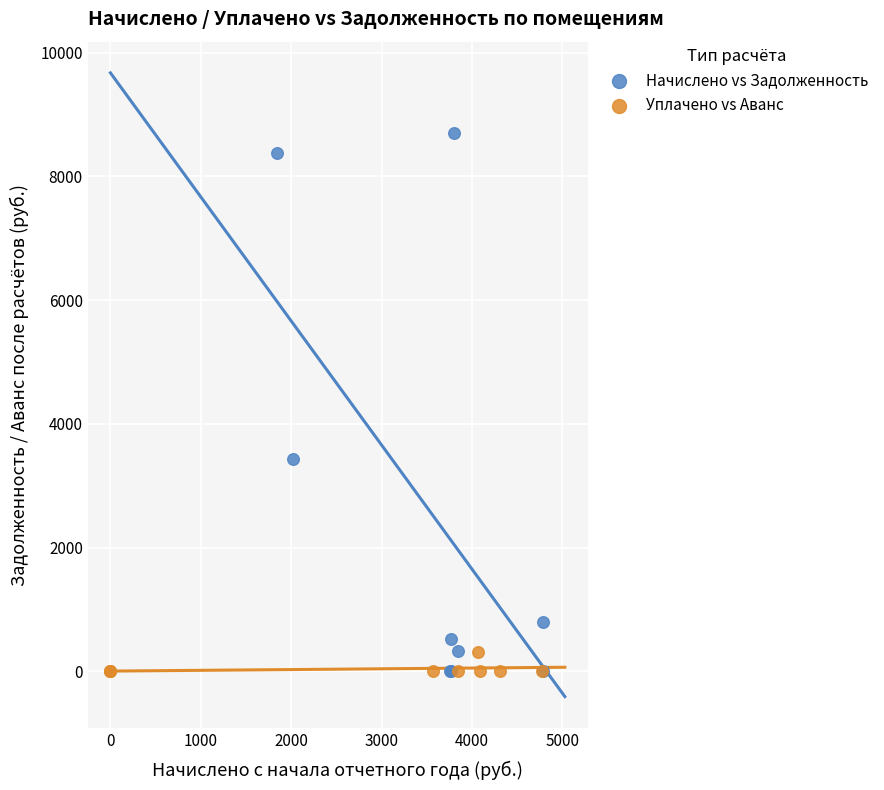

What are all the series names shown in the legend?

Начислено vs Задолженность, Уплачено vs Аванс